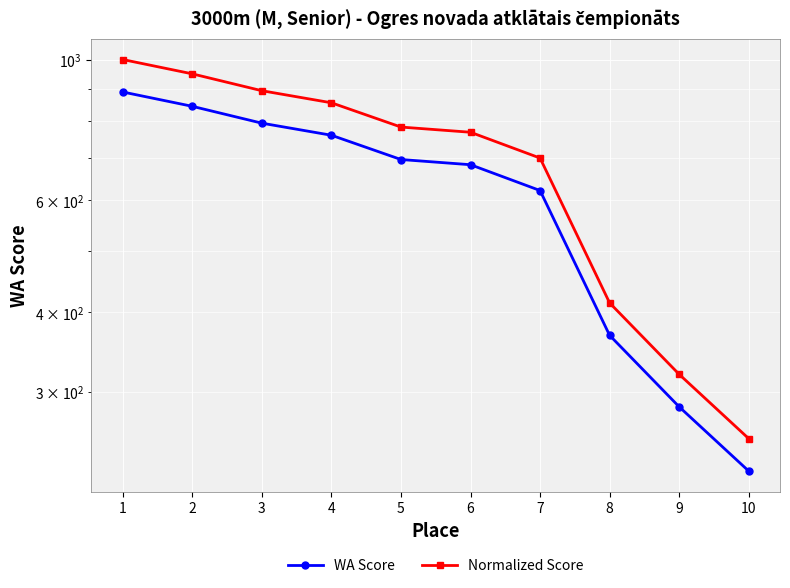

True or false: Normalized Score has a value of 223.8 at 6.

False